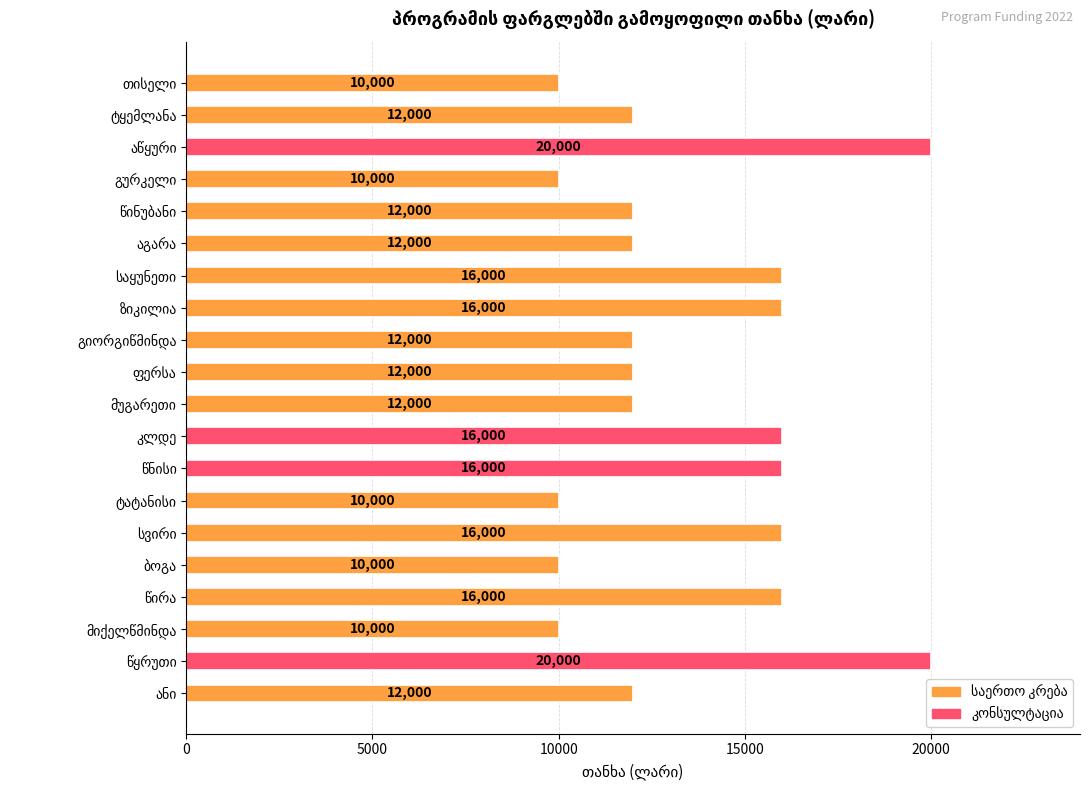

What is the value of the 19th bar from the top?

20000